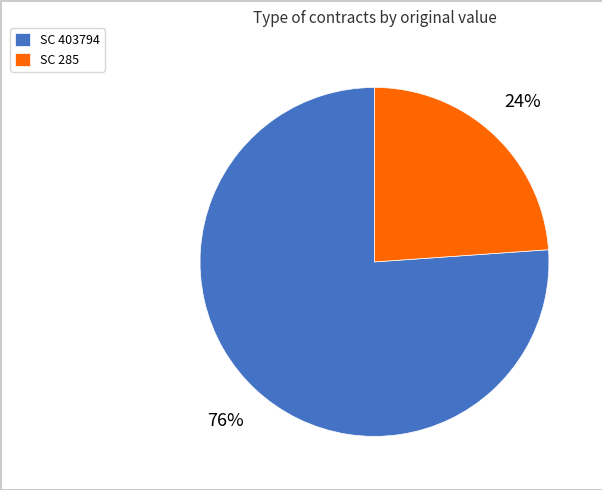

Rank the categories by value from highest to lowest.

SC 403794, SC 285